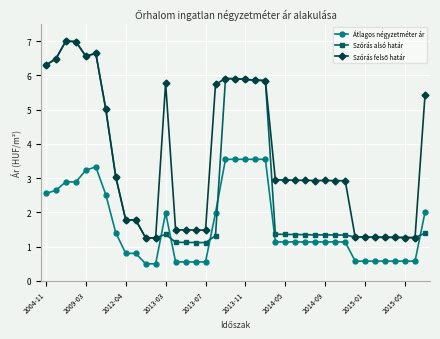

Which series ends up on top after the final intersection of Szórás alsó határ and Átlagos négyzetméter ár?

Átlagos négyzetméter ár